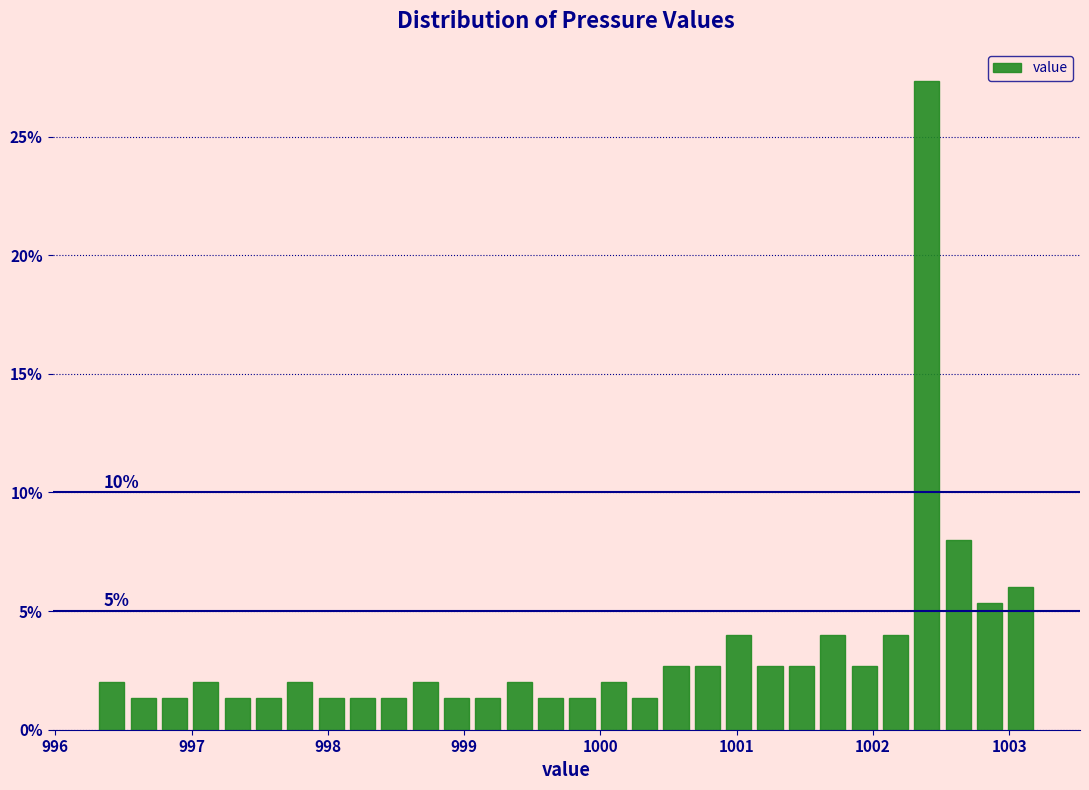

Read against the x-axis, roughly where is the centre of the tallest bar?

1002.4